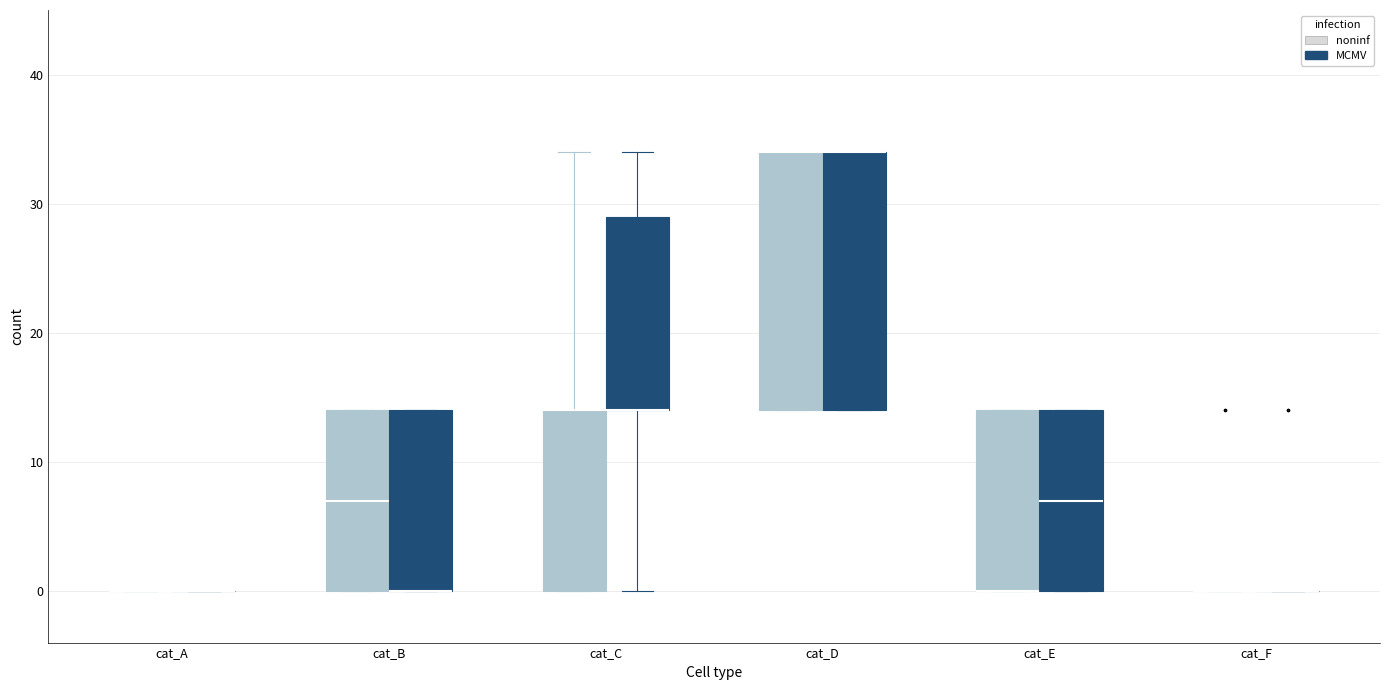

Reading left to right, transcribe this box plot: for each box, give where its median line is, the range the box spans, and where its two whiskers end, as read against the y-axis. The values are not printed on the chart, so give them approximately, as read against the axis.

cat_A (noninf): box collapsed to a line at 0, whiskers 0 to 0
cat_A (MCMV): box collapsed to a line at 0, whiskers 0 to 0
cat_B (noninf): median 7, box 0 to 14, whiskers 0 to 14
cat_B (MCMV): median 0 (drawn on the box's lower edge), box 0 to 14, whiskers 0 to 14
cat_C (noninf): median 14 (drawn on the box's upper edge), box 0 to 14, whiskers 0 to 34
cat_C (MCMV): median 14 (drawn on the box's lower edge), box 14 to 29, whiskers 0 to 34
cat_D (noninf): median 34 (drawn on the box's upper edge), box 14 to 34, whiskers 14 to 34
cat_D (MCMV): median 34 (drawn on the box's upper edge), box 14 to 34, whiskers 14 to 34
cat_E (noninf): median 0 (drawn on the box's lower edge), box 0 to 14, whiskers 0 to 14
cat_E (MCMV): median 7, box 0 to 14, whiskers 0 to 14
cat_F (noninf): box collapsed to a line at 0, whiskers 0 to 0
cat_F (MCMV): box collapsed to a line at 0, whiskers 0 to 0